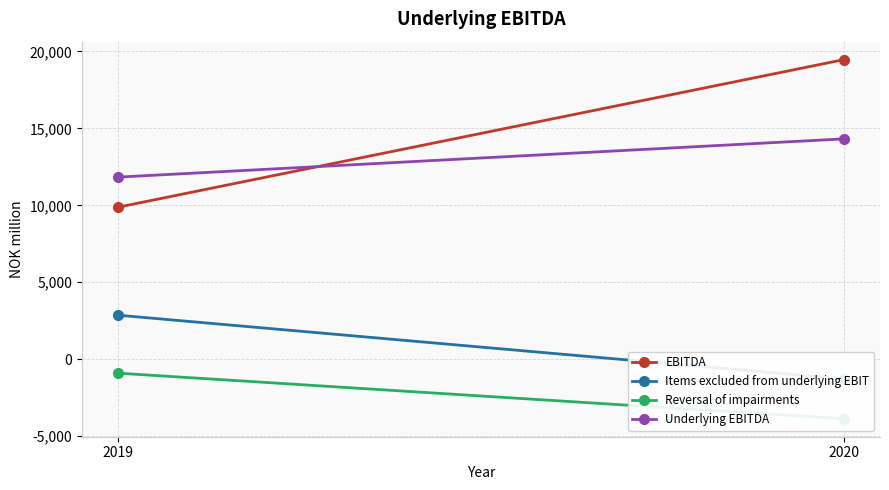

What is the sum of the Underlying EBITDA values at 2019 and 2020?

26148